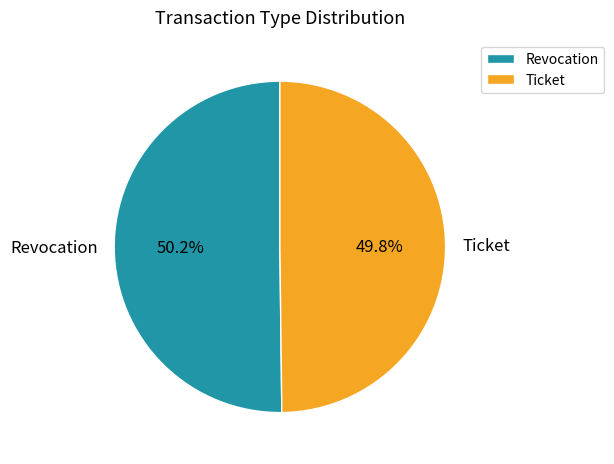

To the nearest percent, what percentage of the pie is Revocation?

50%